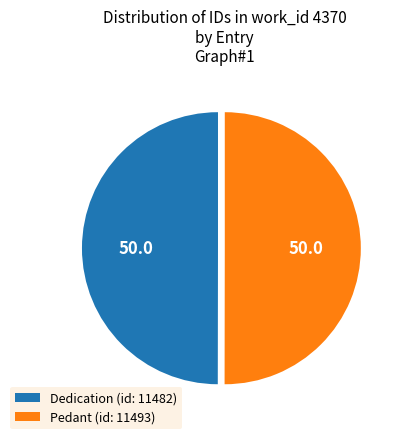

What is the ratio of the value at Dedication (id: 11482) to the value at Pedant (id: 11493)?

1.0